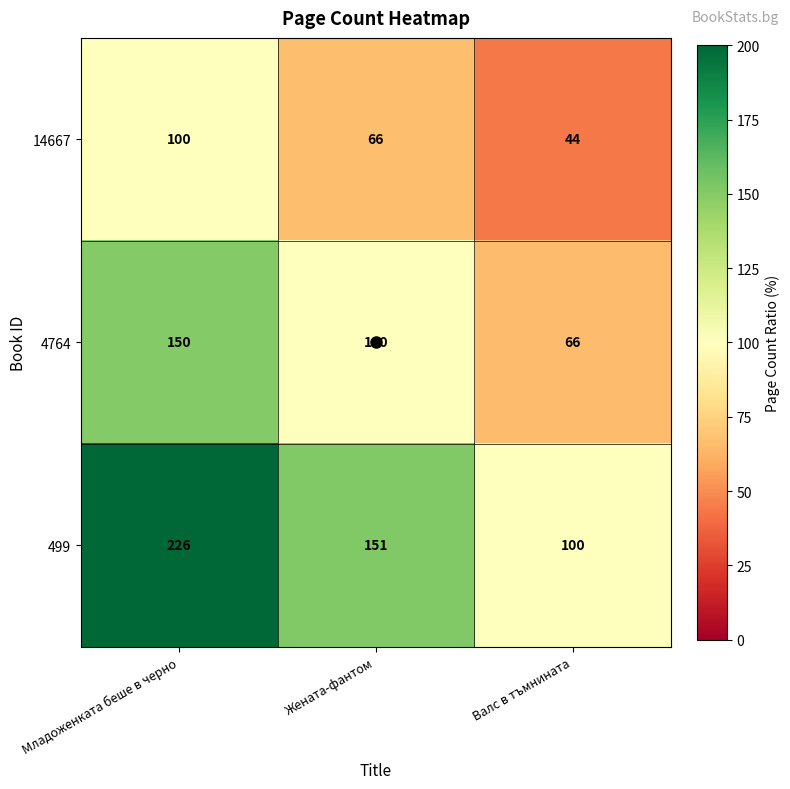

What is the smallest value displayed?

44